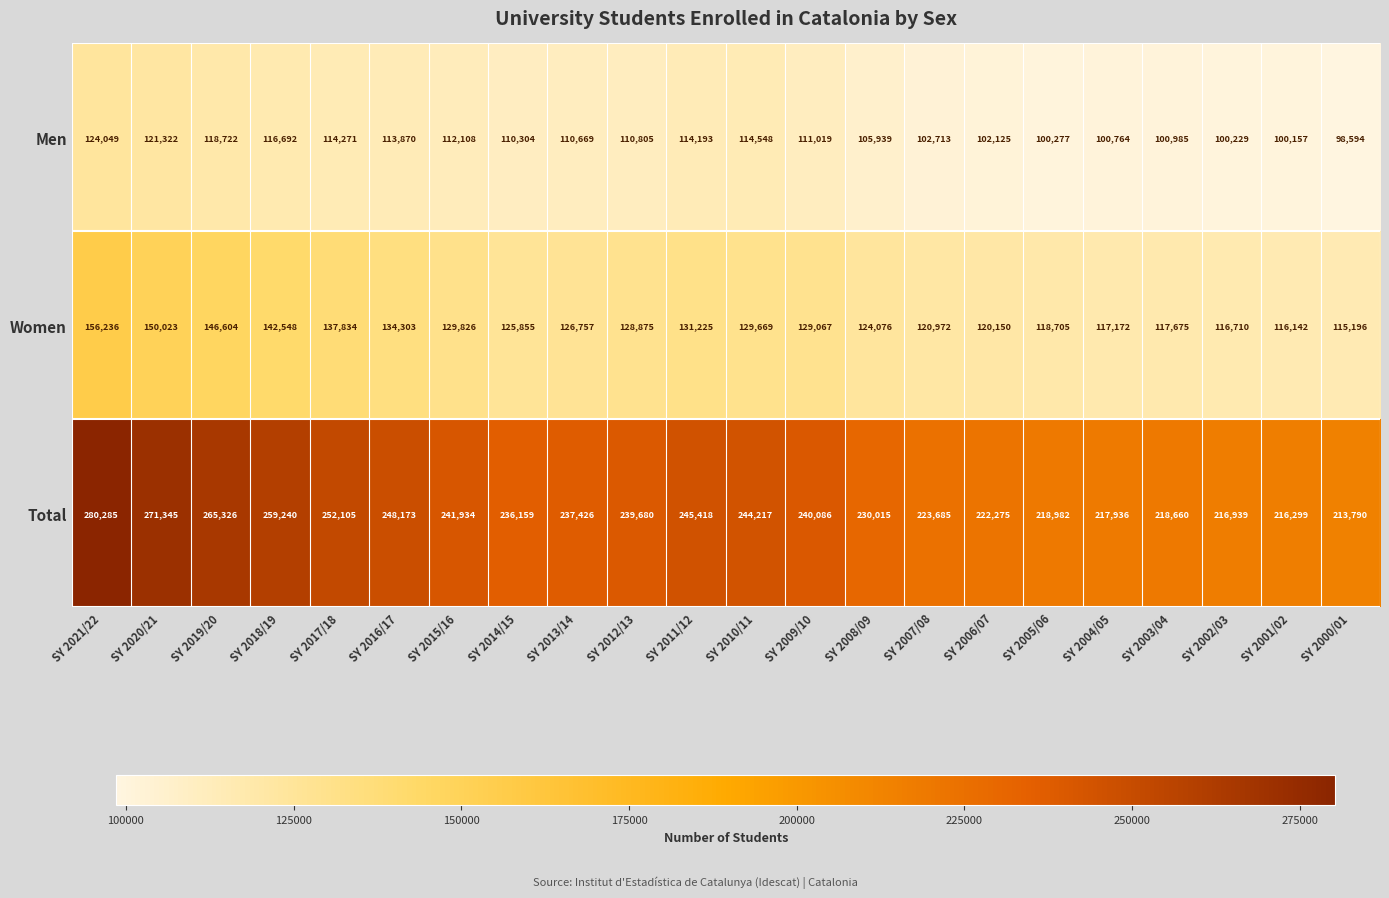

Rank the series by their maximum value, from highest to lowest.

Total, Women, Men